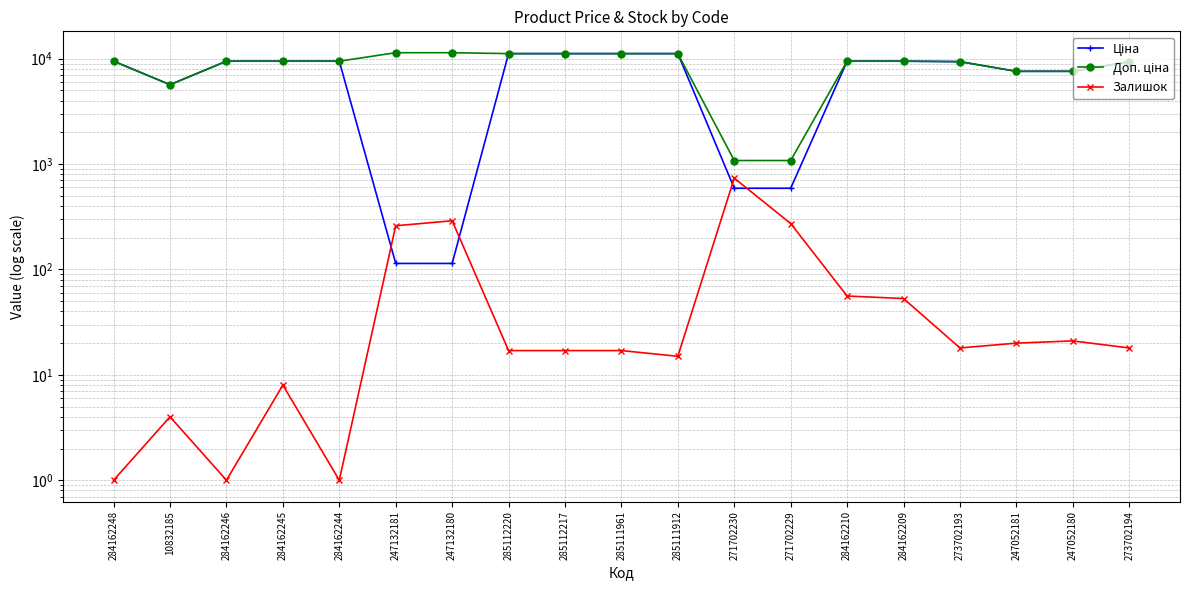

What is the difference between the second highest and second lowest values in the Залишок series?

289.0